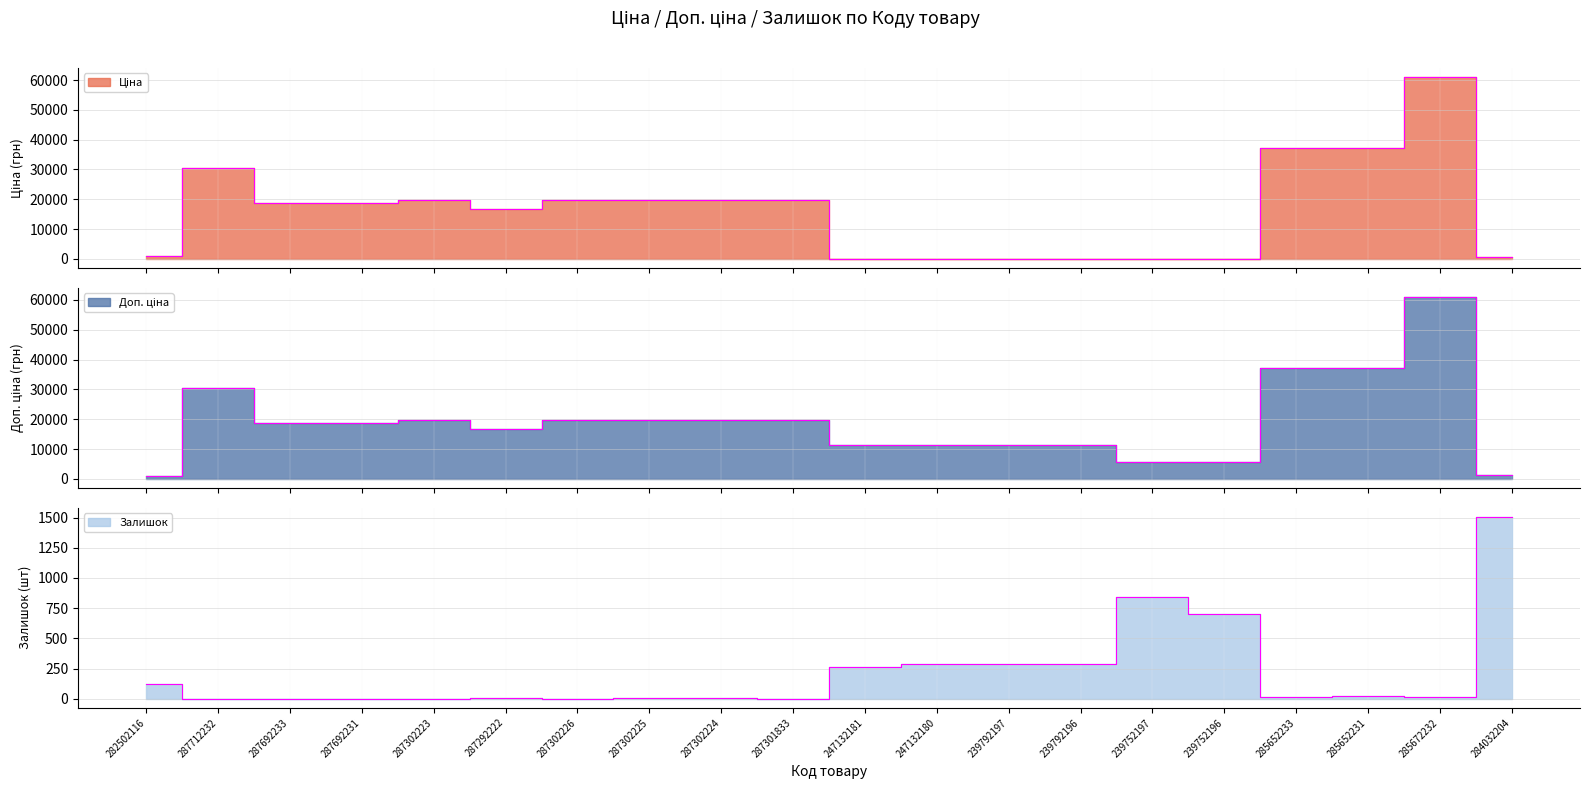

How many interior local peaks does the Доп. ціна series have?

3